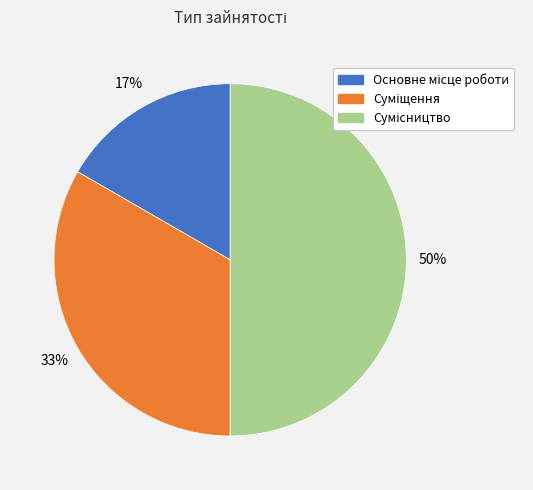

To the nearest percent, what is the difference between the largest and smallest slice percentages?

33%